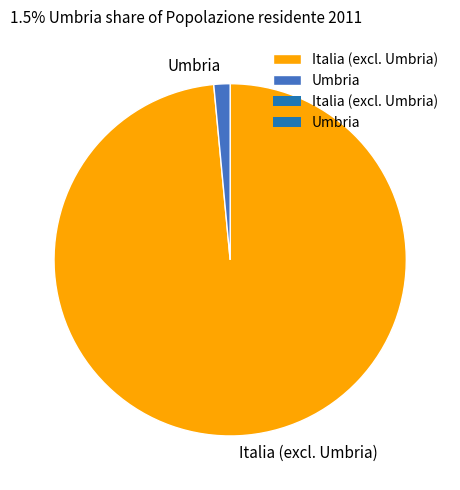

True or false: Italia (excl. Umbria) accounts for 90% of the total.

False